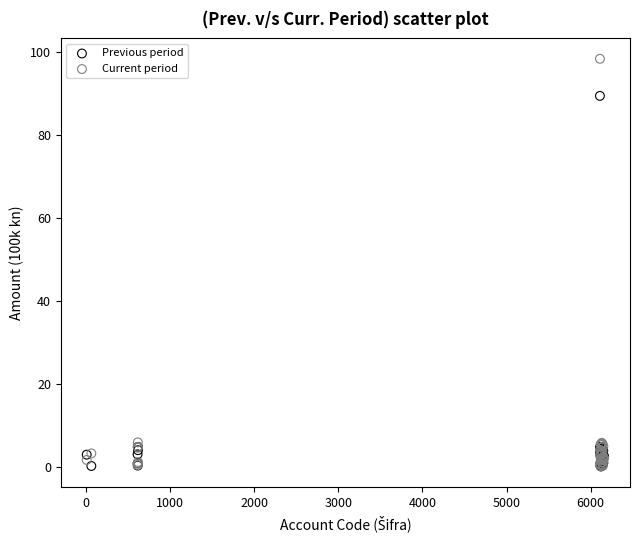

In the Current period series, what Y value is closest to 49?

5.9